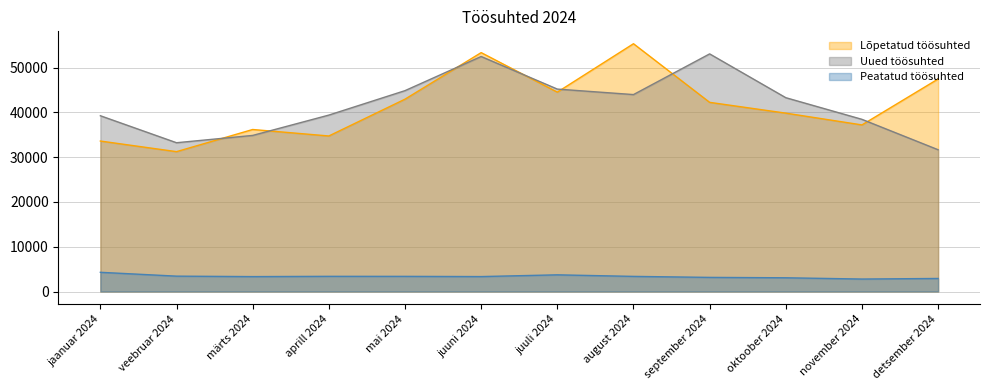

What is the value of the Uued töösuhted point at the 7th from the left?

45190